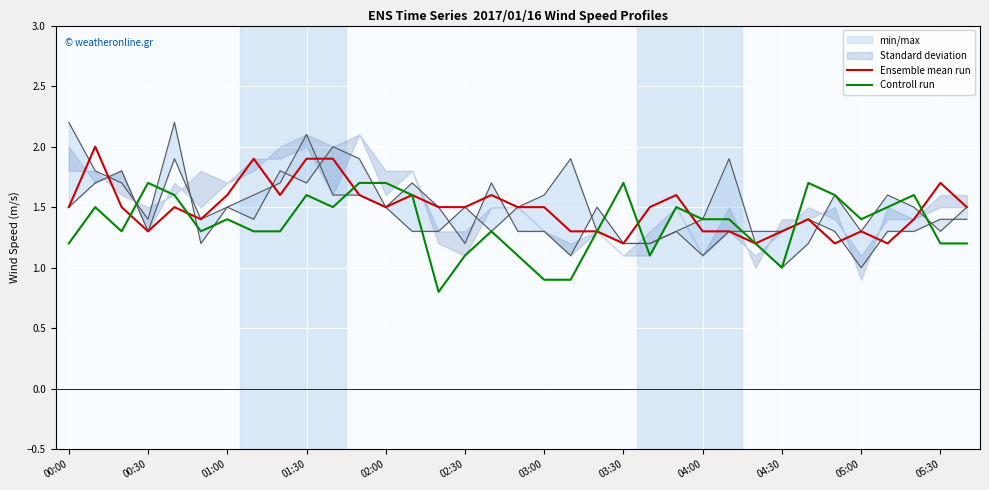

At which label is Controll run closest to 1?

04:30